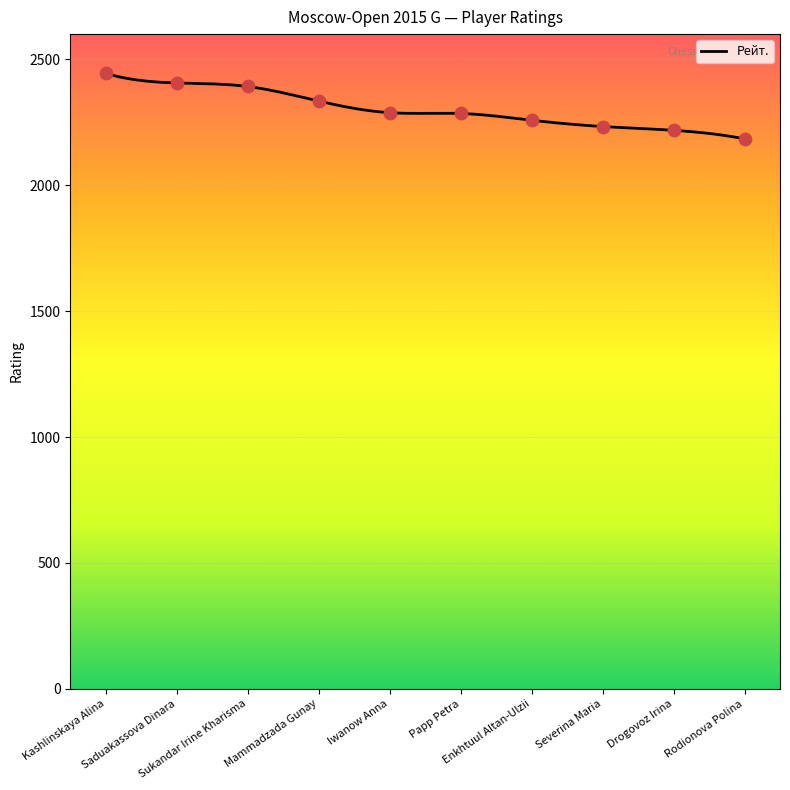

Which has a higher value, Mammadzada Gunay or Saduakassova Dinara?

Saduakassova Dinara